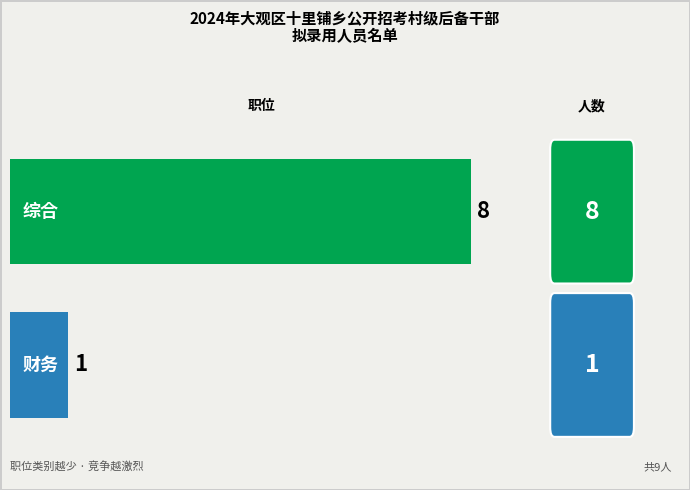

How many values are below 8?

1